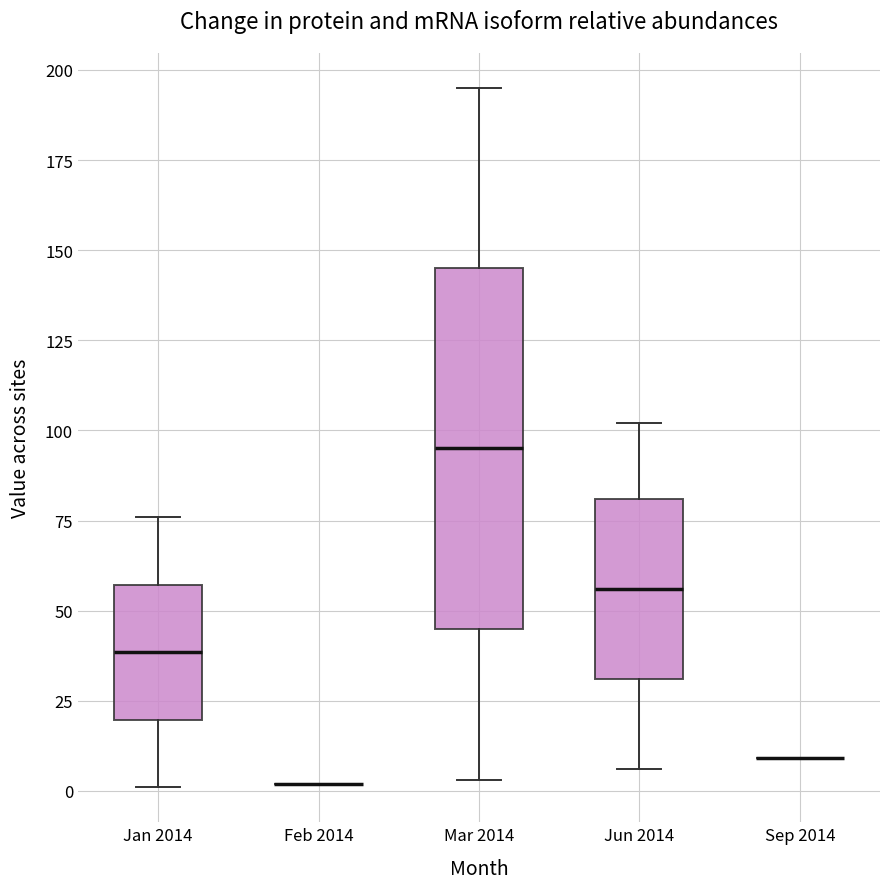

Comparing the boxes themselves (not the whiskers), which one is the tallest?

Mar 2014